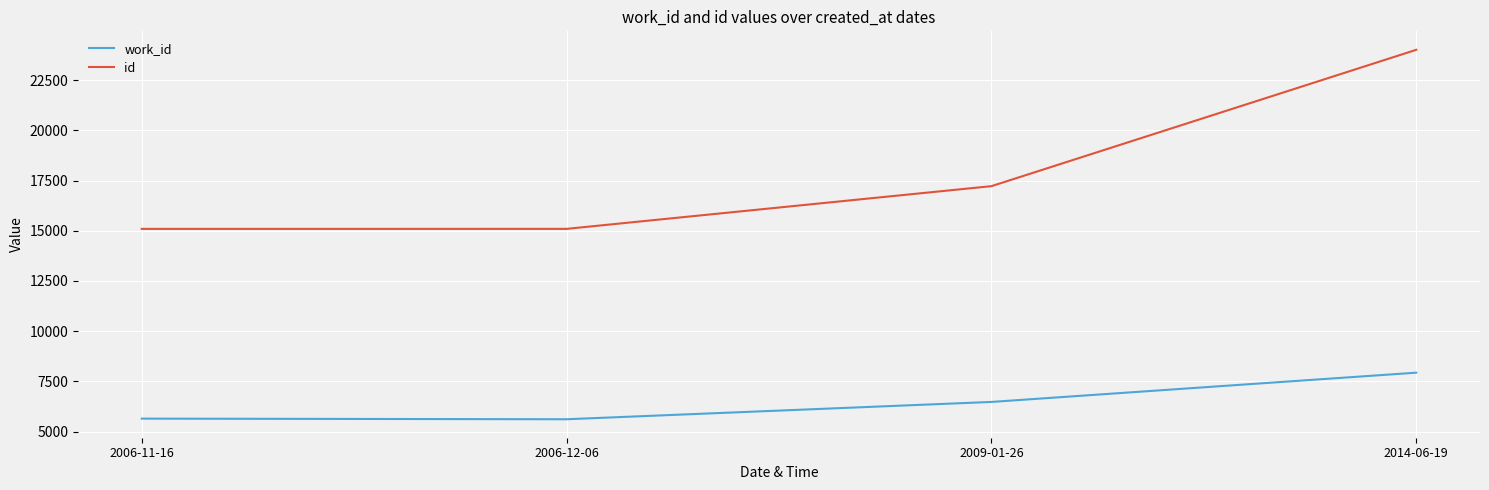

True or false: id and work_id intersect in this chart.

False